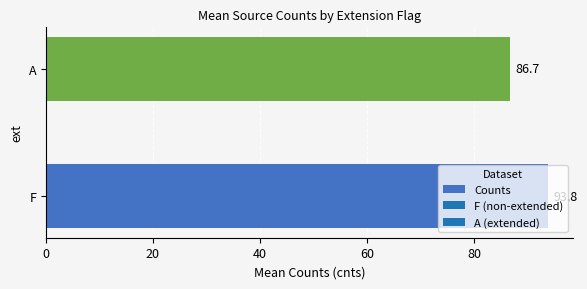

What is the smallest value displayed?

86.7